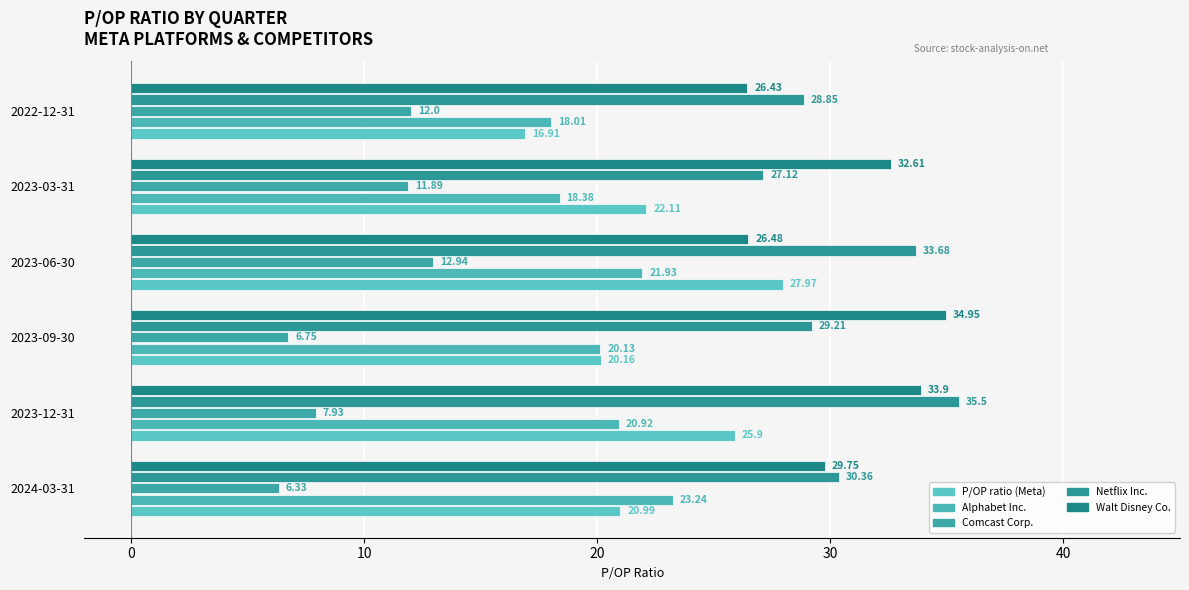

Count the number of data series in this chart.

5